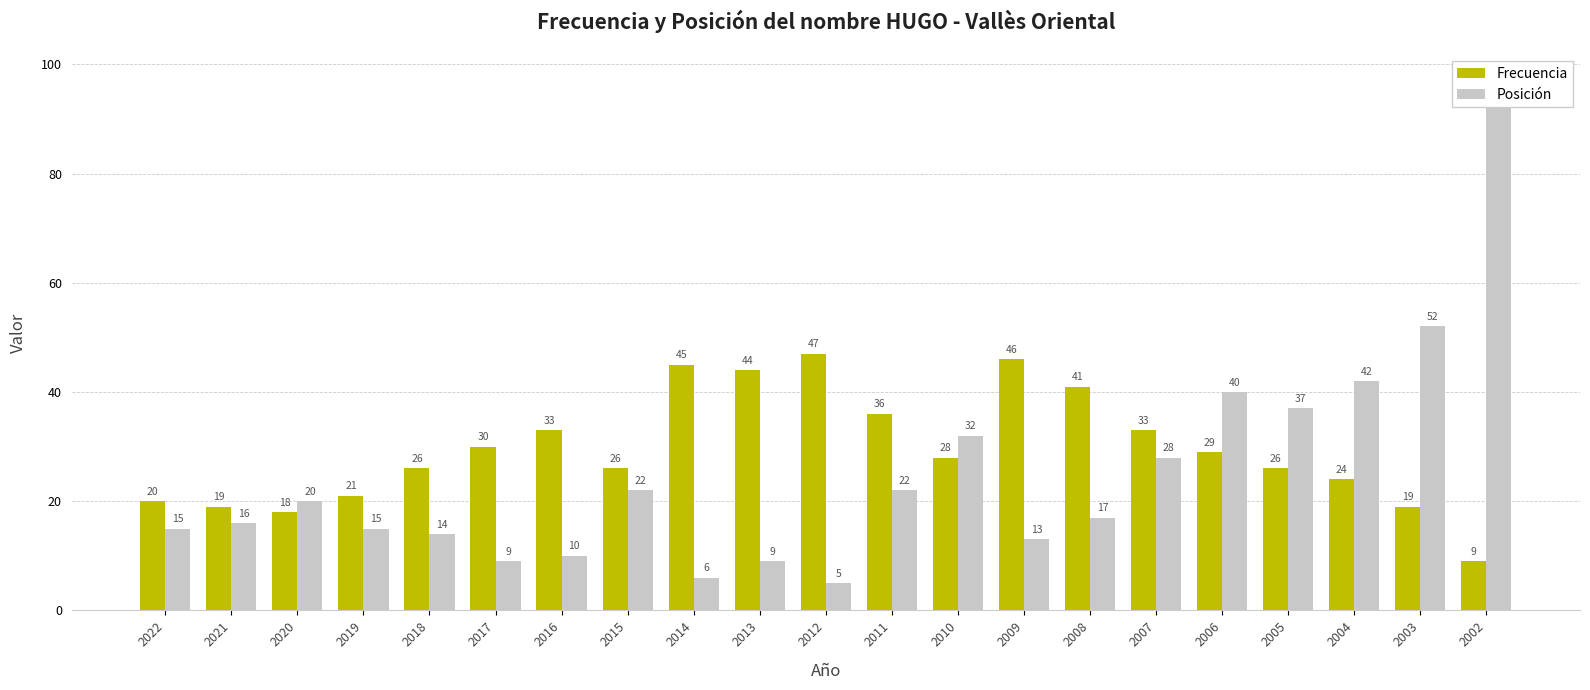

Between 2018 and 2020, which is larger?

2018